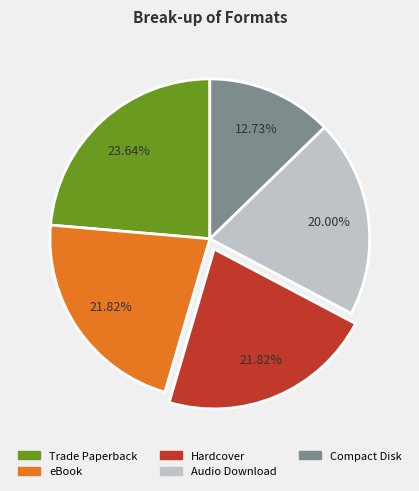

What is the ratio of the value at eBook to the value at Hardcover?

1.0